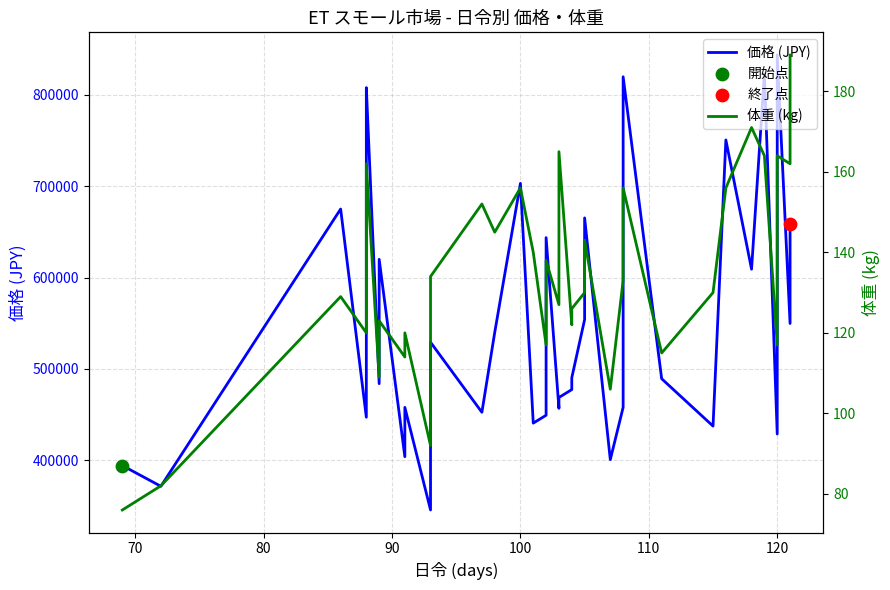

Which series reaches the minimum Y coordinate?

体重 (kg)